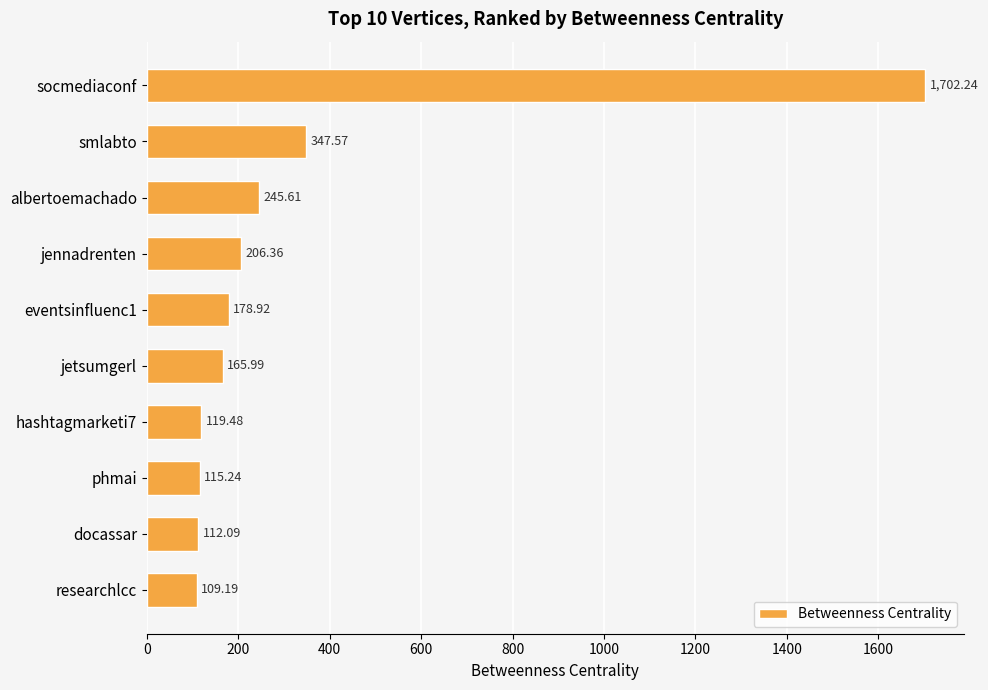

What is the smallest value displayed?

109.2